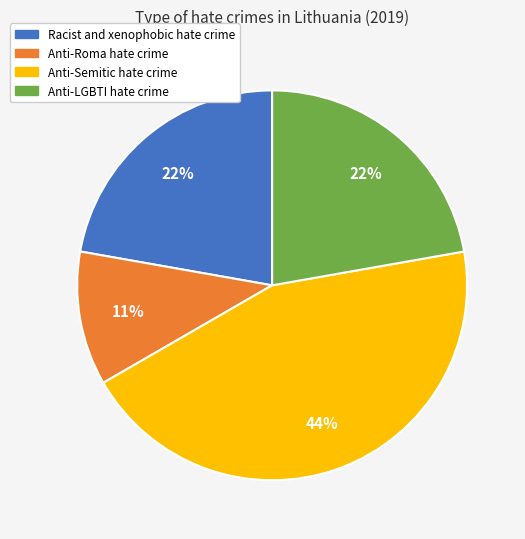

Is the sum of Anti-LGBTI hate crime and Racist and xenophobic hate crime greater than half?

No